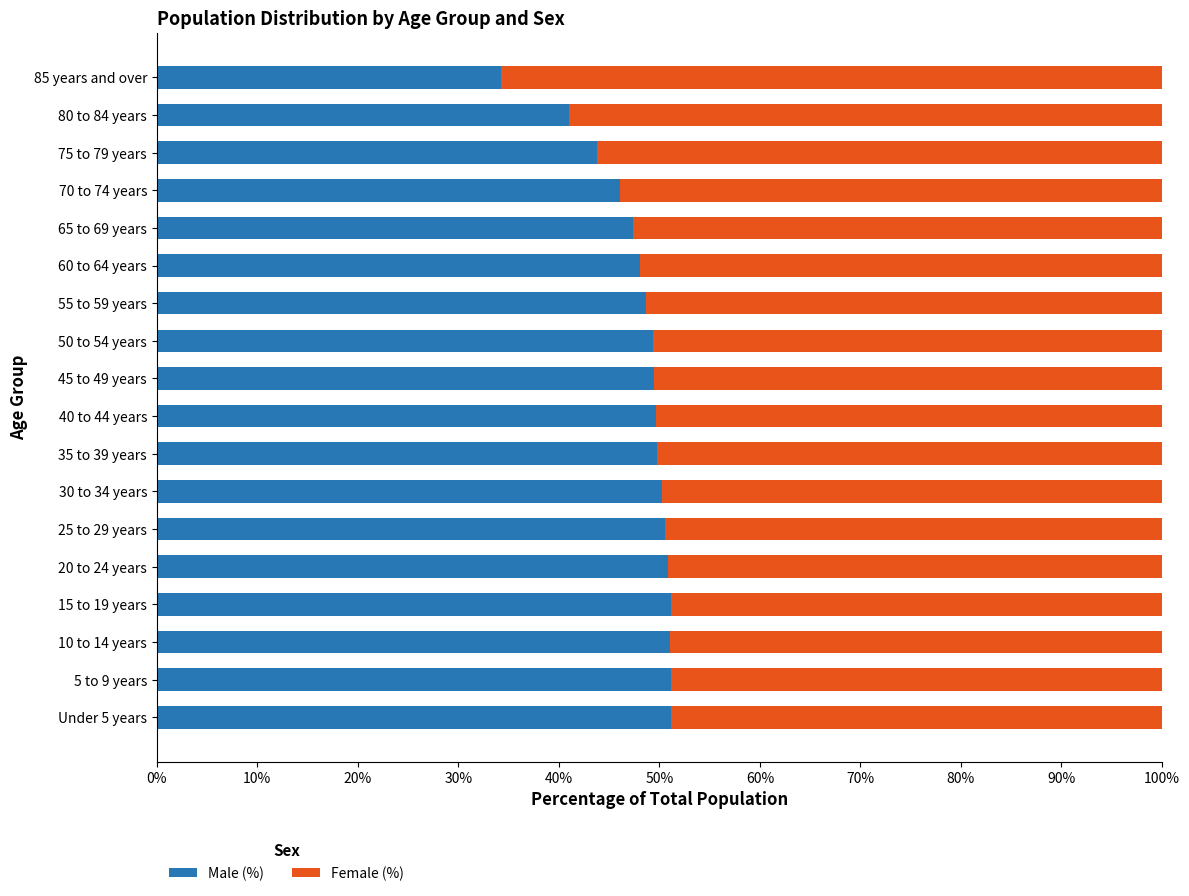

What is the sum of the Male (%) values at 60 to 64 years and 45 to 49 years?

97.6